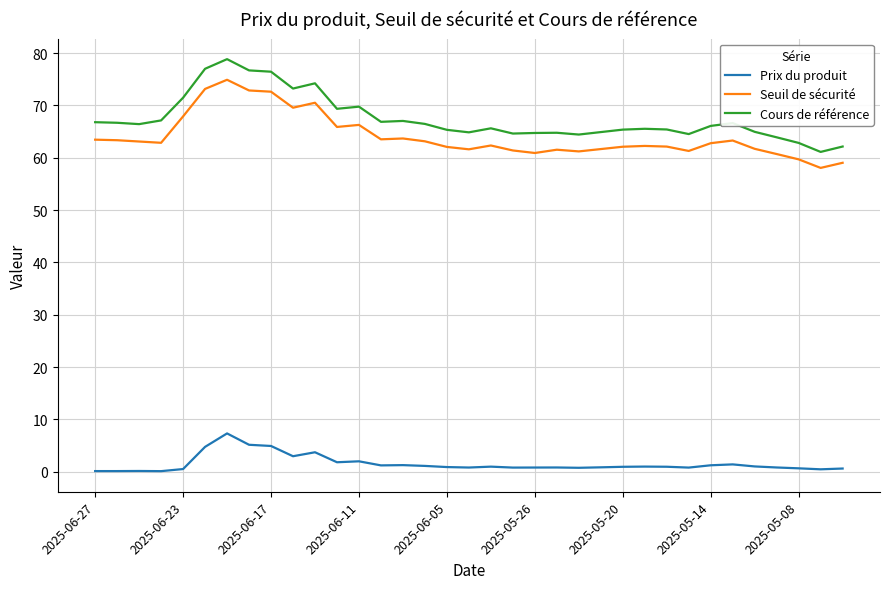

What is the sum of all Prix du produit values?

53.7